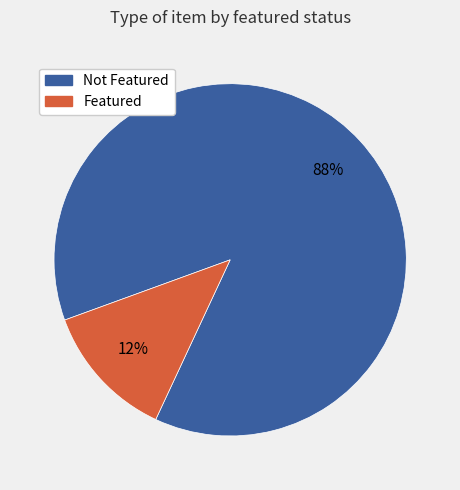

Is there a majority slice in this chart?

Yes